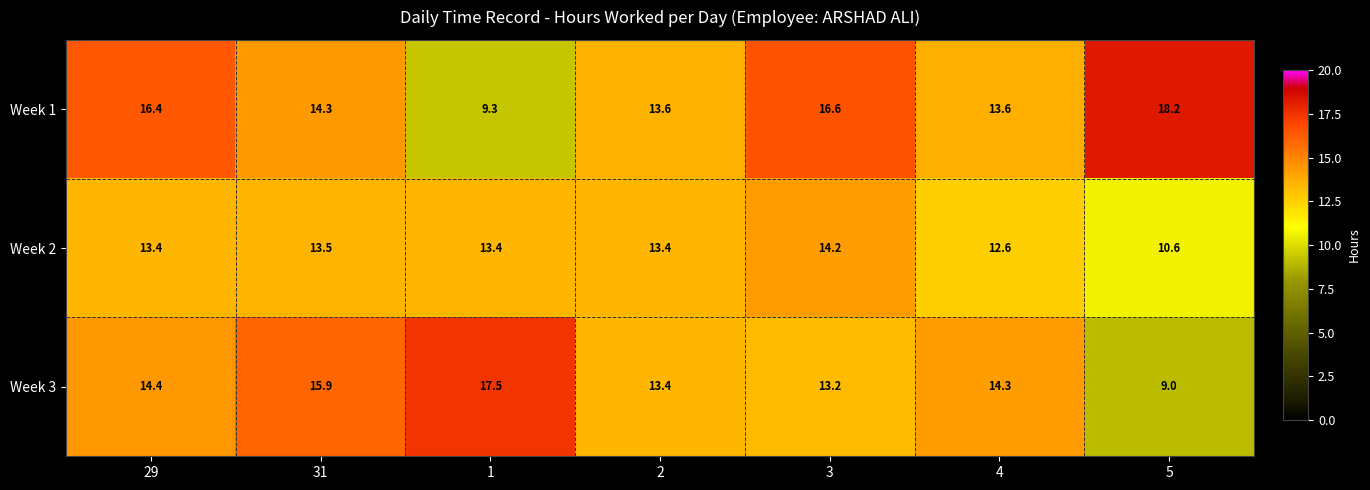

What is the sum of all Week 1 values?

102.0